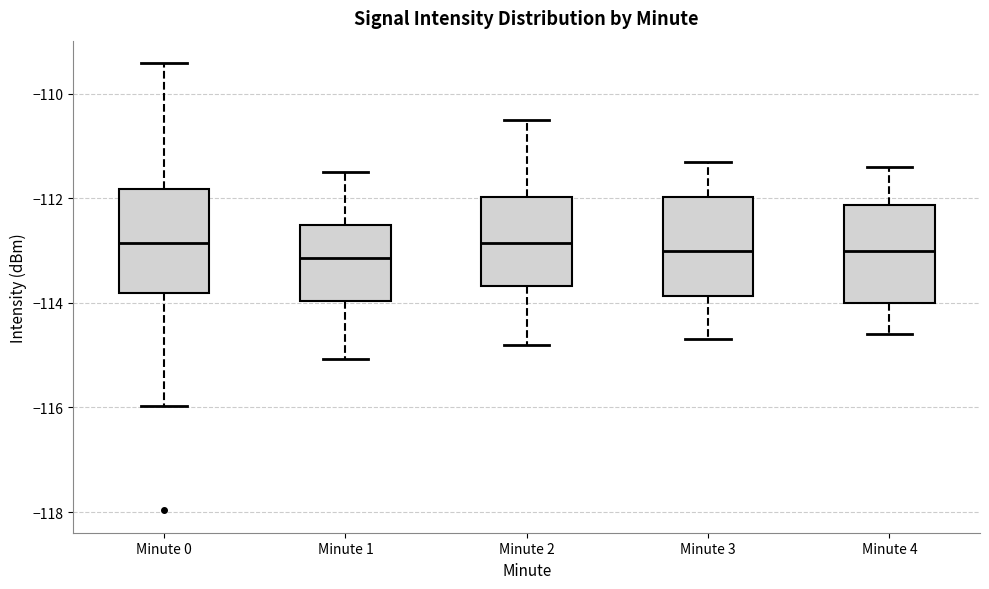

Reading left to right, read every box against the y-axis: the position of its median line, the range the box covers, and the ends of its whiskers. The values are not printed on the chart, so give them approximately, as read against the axis.

Minute 0: median -112.8, box -113.8 to -111.8, whiskers -116.0 to -109.4
Minute 1: median -113.2, box -114.0 to -112.6, whiskers -115.0 to -111.4
Minute 2: median -112.8, box -113.6 to -112.0, whiskers -114.8 to -110.4
Minute 3: median -113.0, box -113.8 to -112.0, whiskers -114.6 to -111.2
Minute 4: median -113.0, box -114.0 to -112.2, whiskers -114.6 to -111.4